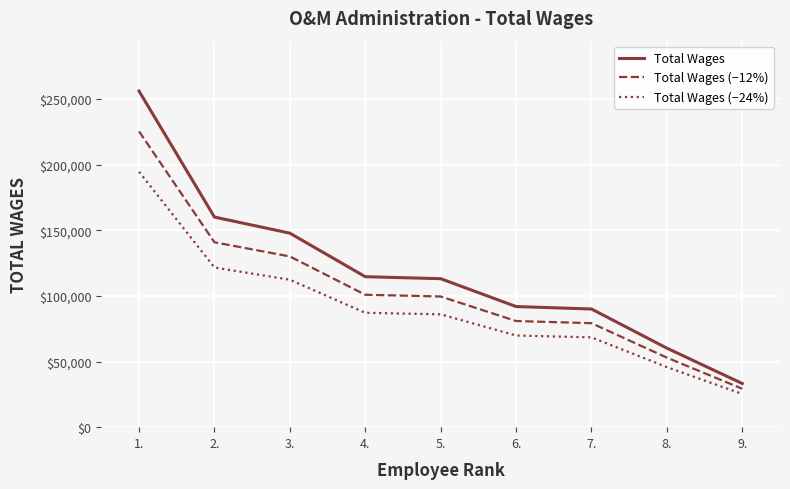

True or false: Total Wages (−12%) and Total Wages (−24%) intersect in this chart.

False